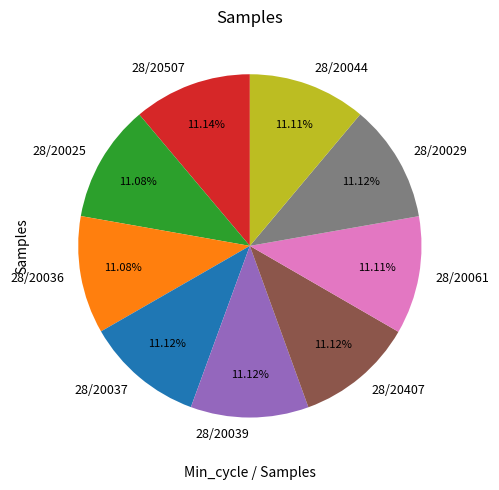

Approximately how many times larger is the value at 28/20036 compared to 28/20044?

1.0